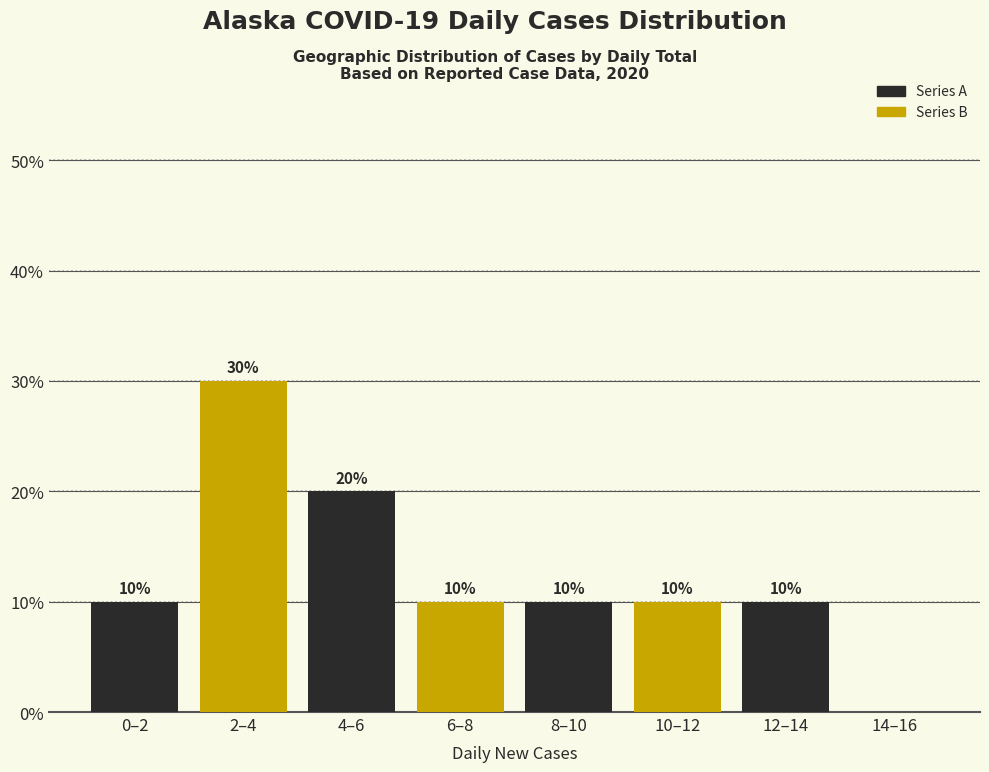

Reading left to right, list all the values displayed in this chart.

0–2=10	2–4=30	4–6=20	6–8=10	8–10=10	10–12=10	12–14=10	14–16=0